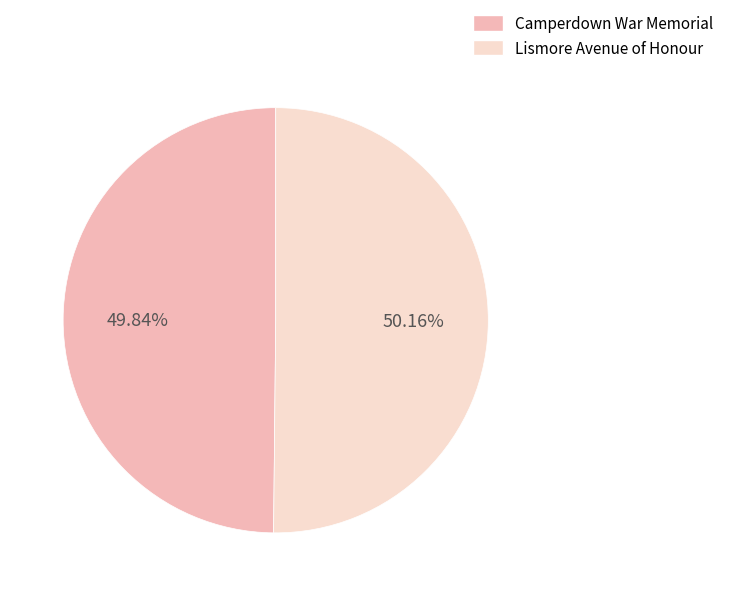

How many segments does this pie chart have?

2